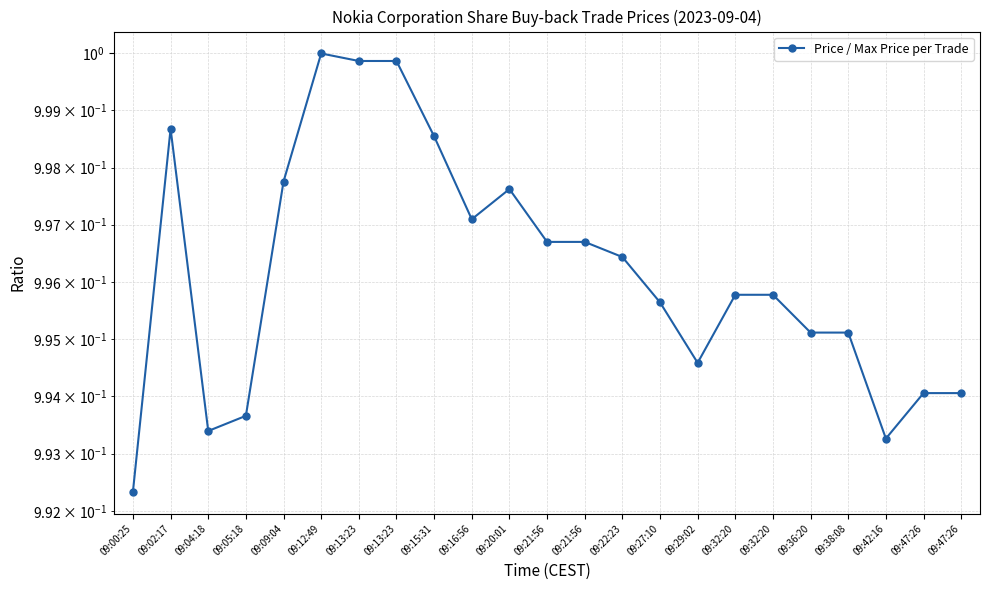

How many interior local valleys (lower than both neighbors) does the data have?

4